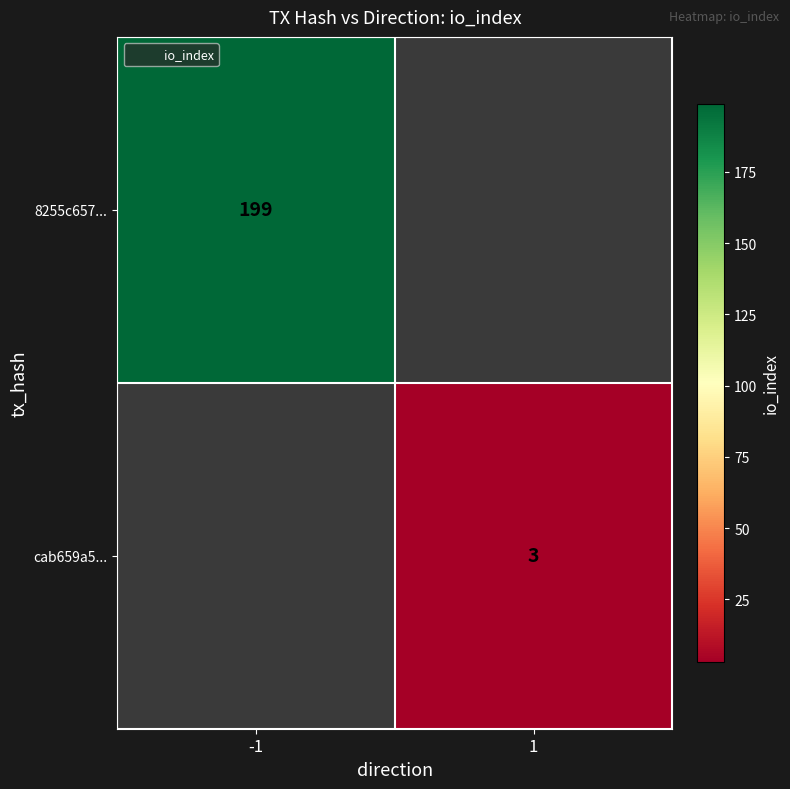

Rank the series by their average value, from highest to lowest.

8255c657..., cab659a5...